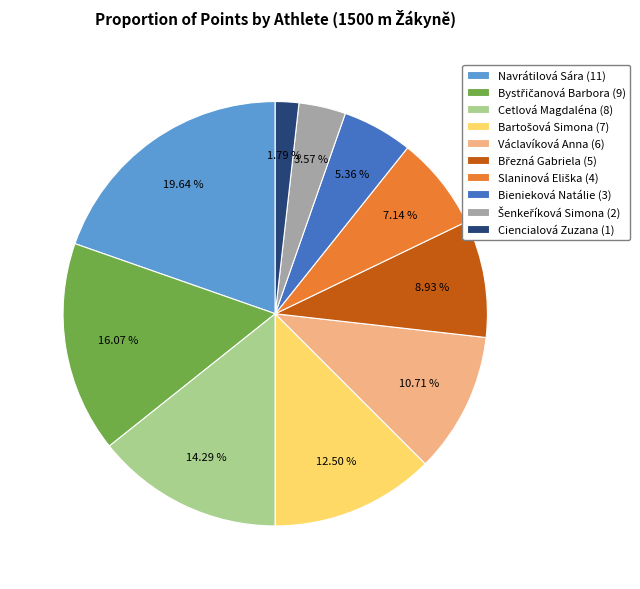

Which slice is the smallest?

Ciencialová Zuzana